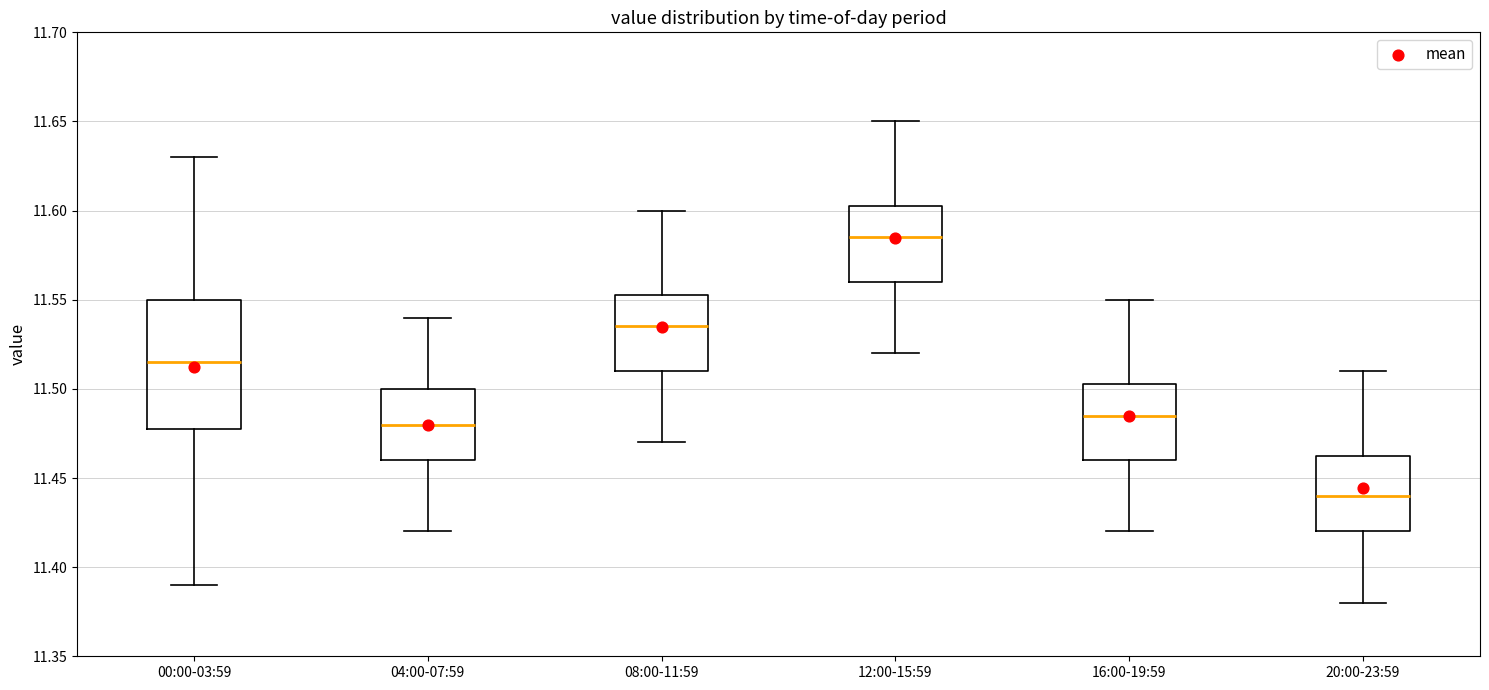

Reading left to right, read every box against the y-axis: the position of its median line, the range the box covers, and the ends of its whiskers. The values are not printed on the chart, so give them approximately, as read against the axis.

00:00-03:59: median 11.515, box 11.480 to 11.550, whiskers 11.390 to 11.630
04:00-07:59: median 11.480, box 11.460 to 11.500, whiskers 11.420 to 11.540
08:00-11:59: median 11.535, box 11.510 to 11.555, whiskers 11.470 to 11.600
12:00-15:59: median 11.585, box 11.560 to 11.605, whiskers 11.520 to 11.650
16:00-19:59: median 11.485, box 11.460 to 11.505, whiskers 11.420 to 11.550
20:00-23:59: median 11.440, box 11.420 to 11.465, whiskers 11.380 to 11.510